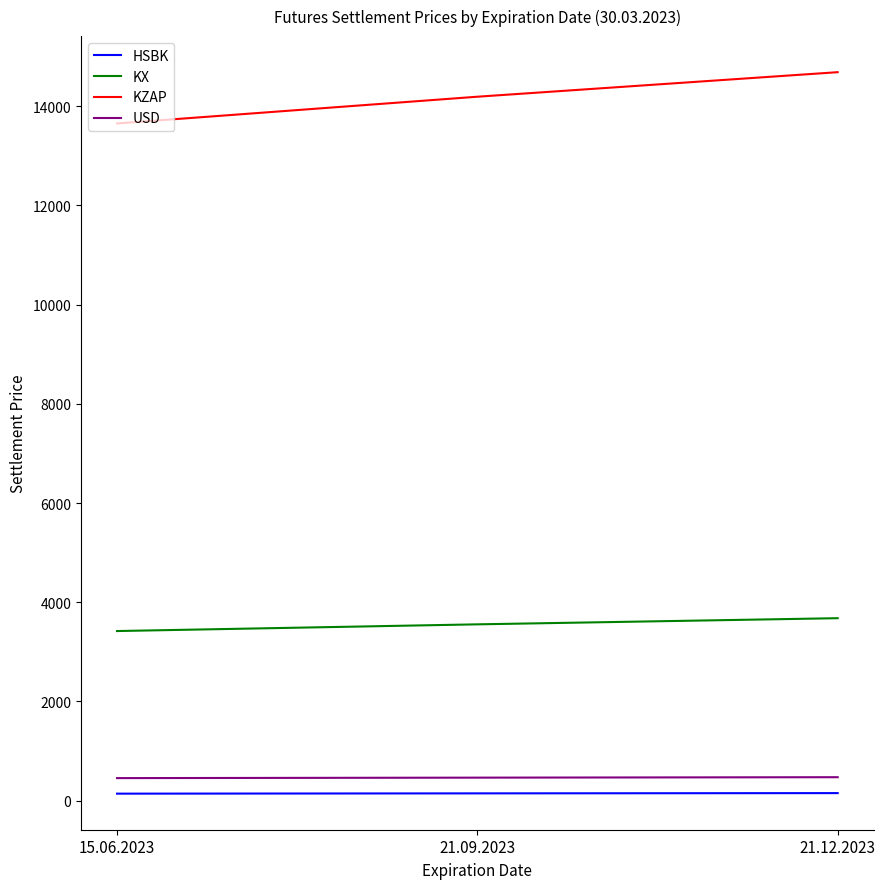

The value of USD at 21.09.2023 is 464.9. True or false?

True